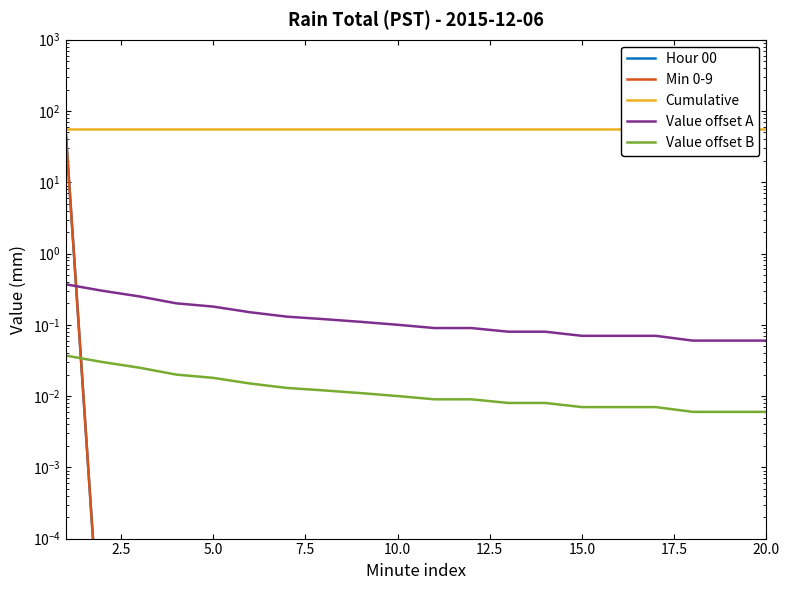

Which series has the largest range (max minus min)?

Hour 00